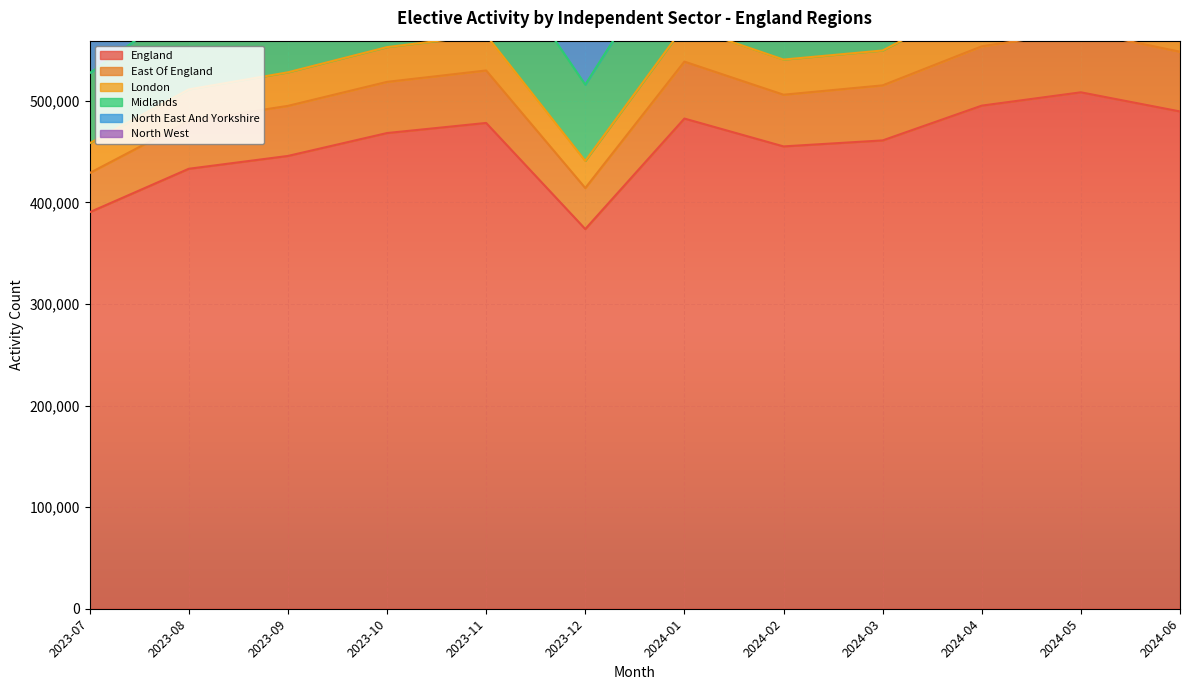

What is the difference between the maximum and minimum values in the London series?

22480